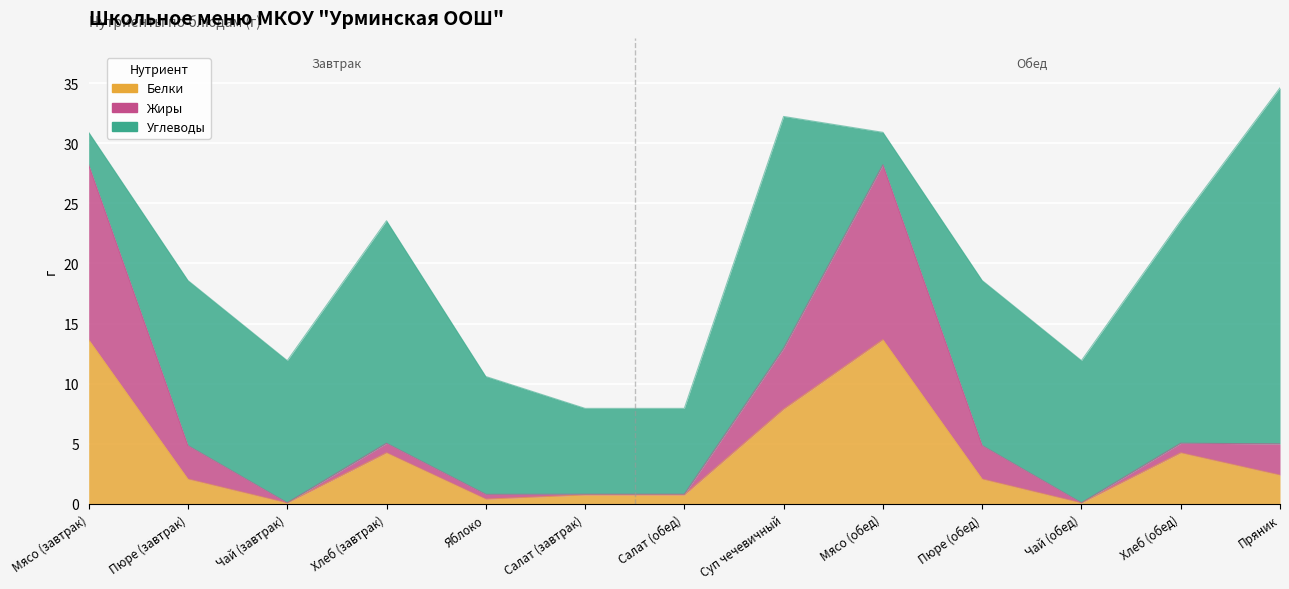

At which category does Белки reach its first local valley?

Чай (завтрак)